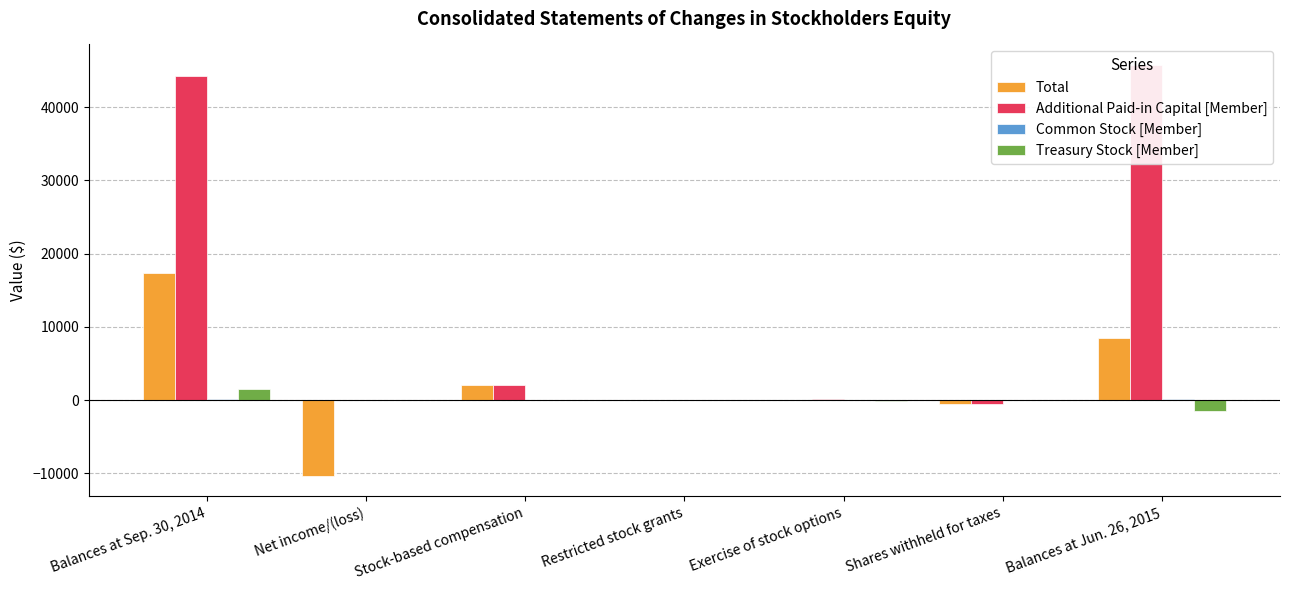

Reading right to left, what are all the values shown in this chart?

Total: 8446	-604	3	0	1990	-10348	17405
Additional Paid-in Capital [Member]: 45765	-603	78	-2	1990	0	44302
Common Stock [Member]: 112	-1	0	2	0	0	111
Treasury Stock [Member]: -1529	0	-75	0	0	0	1454